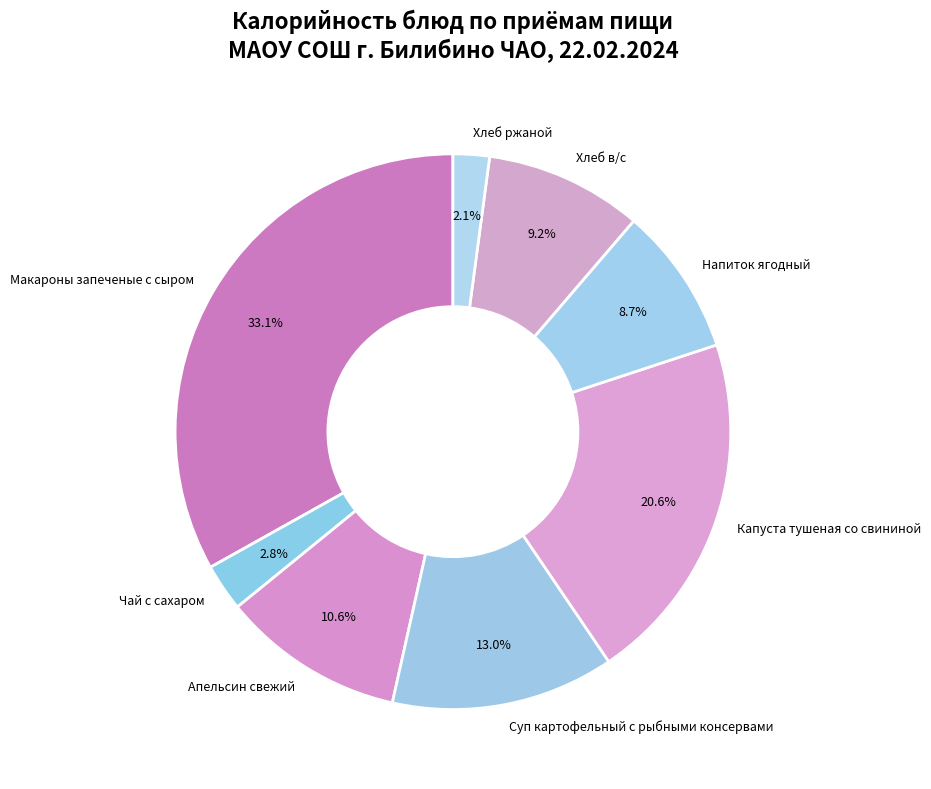

To the nearest percent, what is the difference between the Чай с сахаром and Суп картофельный с рыбными консервами slice percentages?

10%